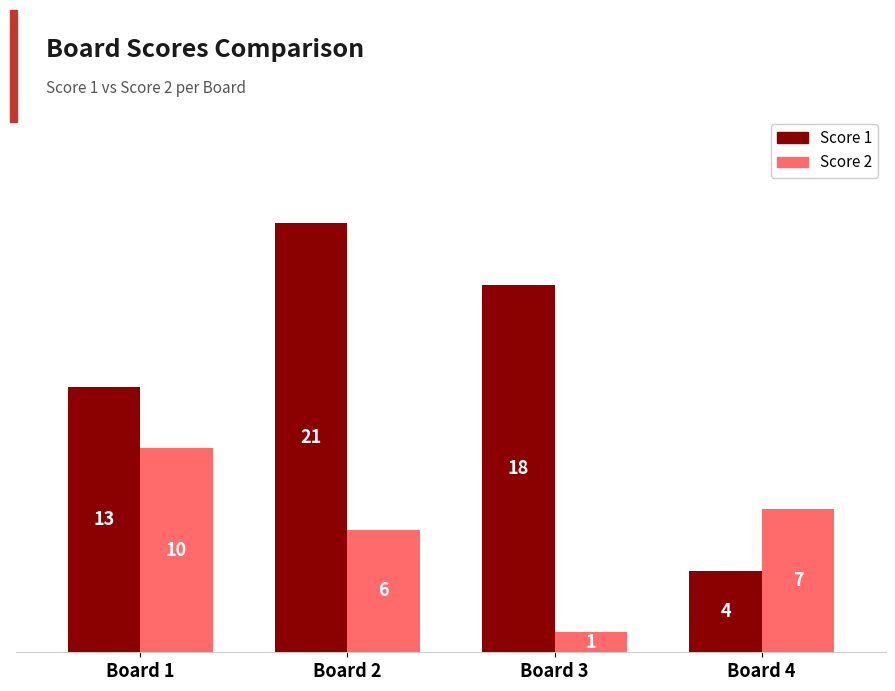

At how many categories does at least one series exceed 14?

2